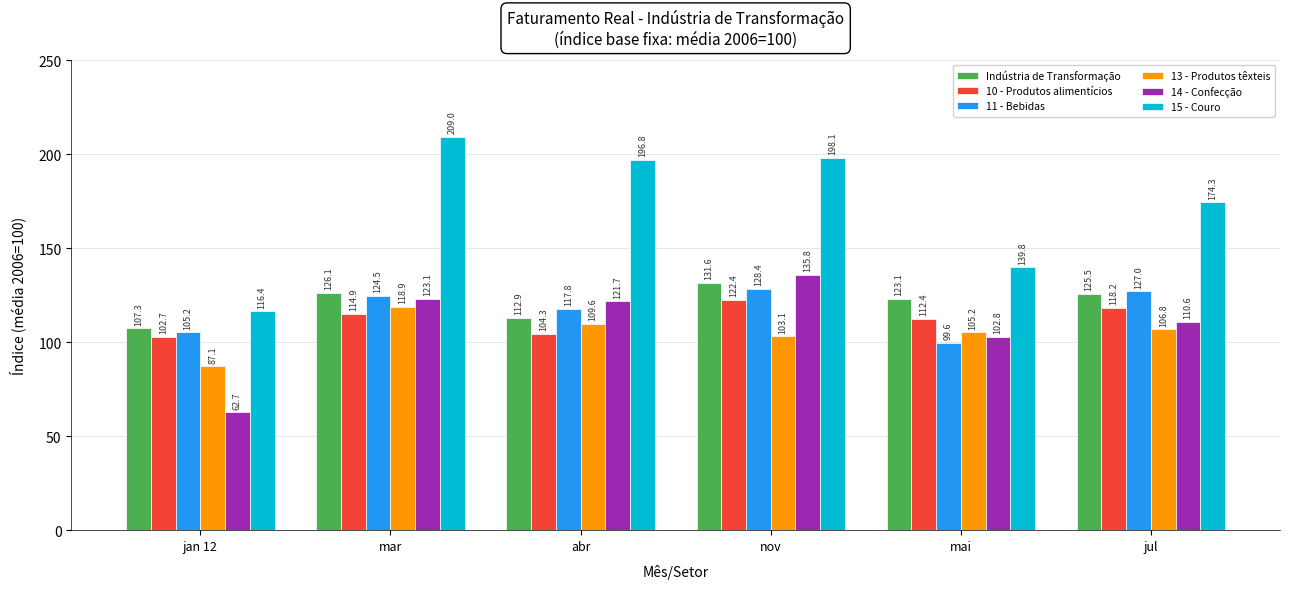

Which series has the largest range (max minus min)?

15 - Couro